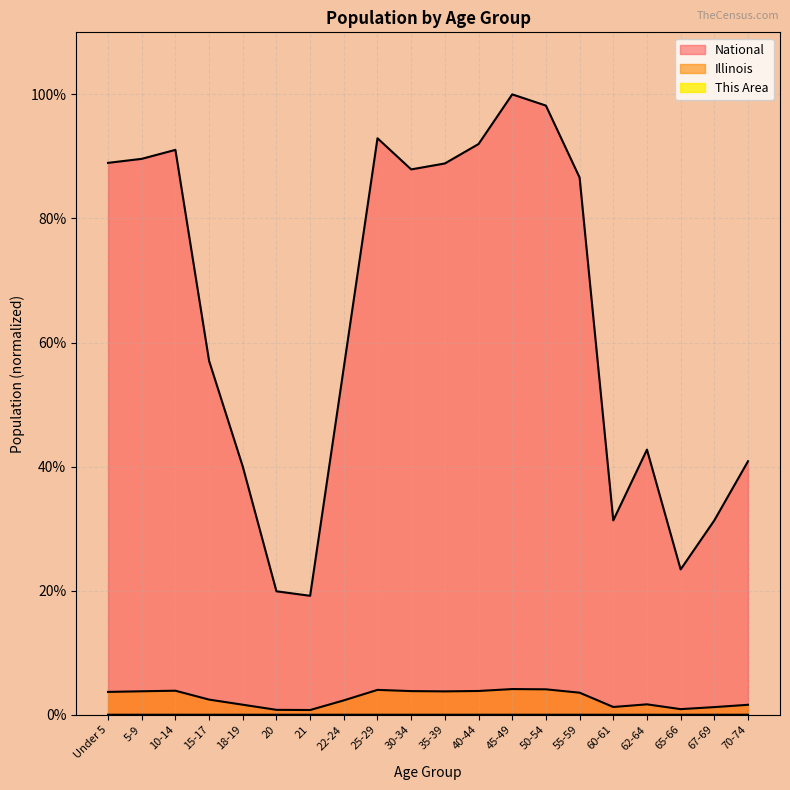

Is it true that Illinois equals 0.4 at 21?

False